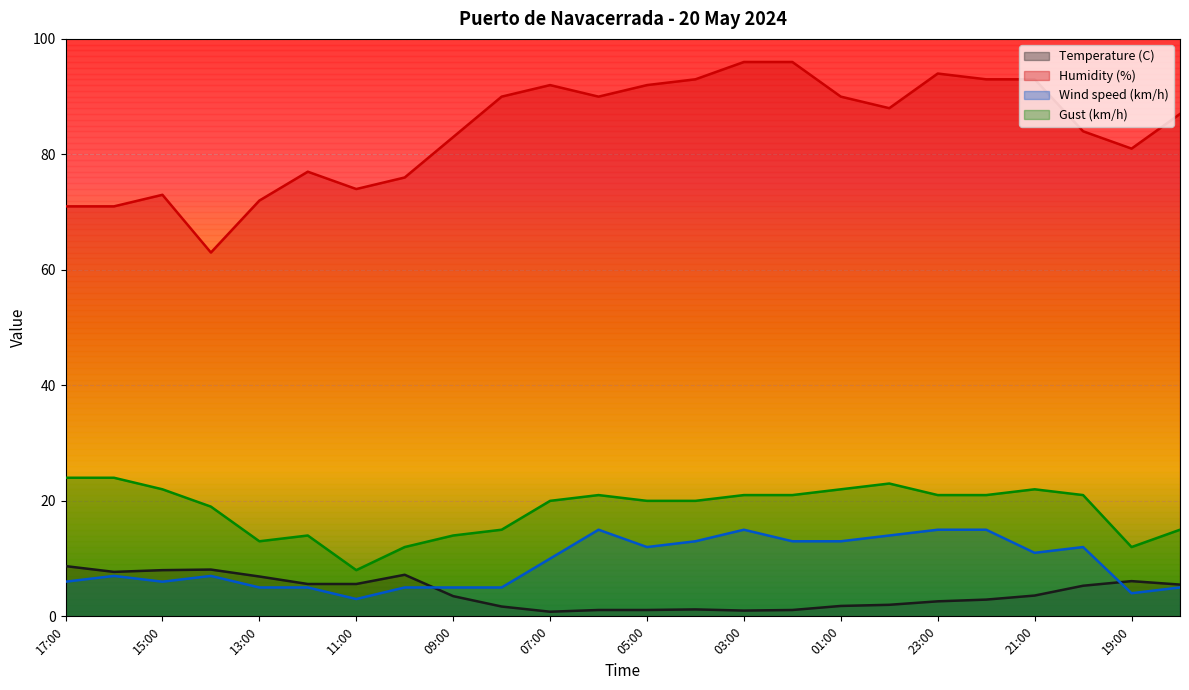

What is the total value across all series at 09:00?

105.5